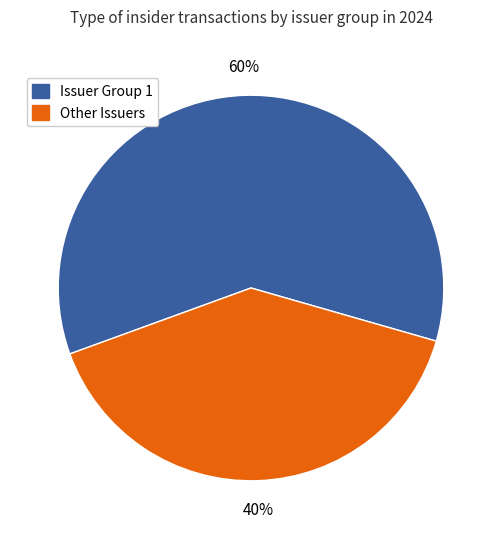

To the nearest percent, what portion does Issuer Group 1 represent?

60%